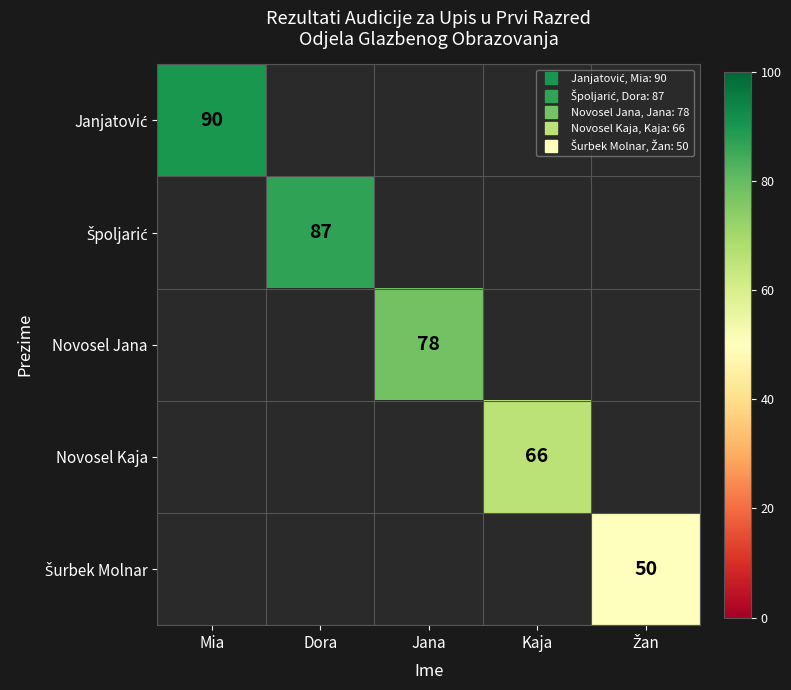

Which has a higher value, Žan or Jana?

Jana